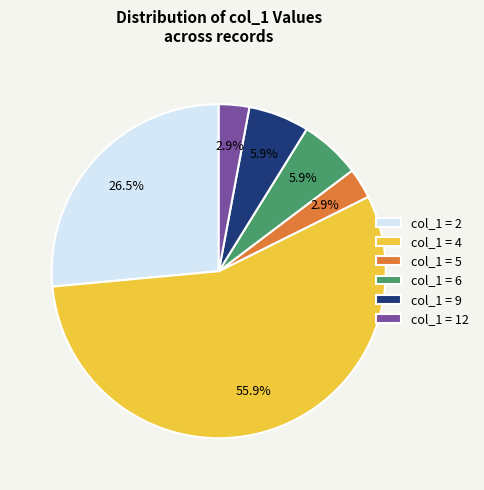

Which slice represents more than half of the pie?

col_1 = 4